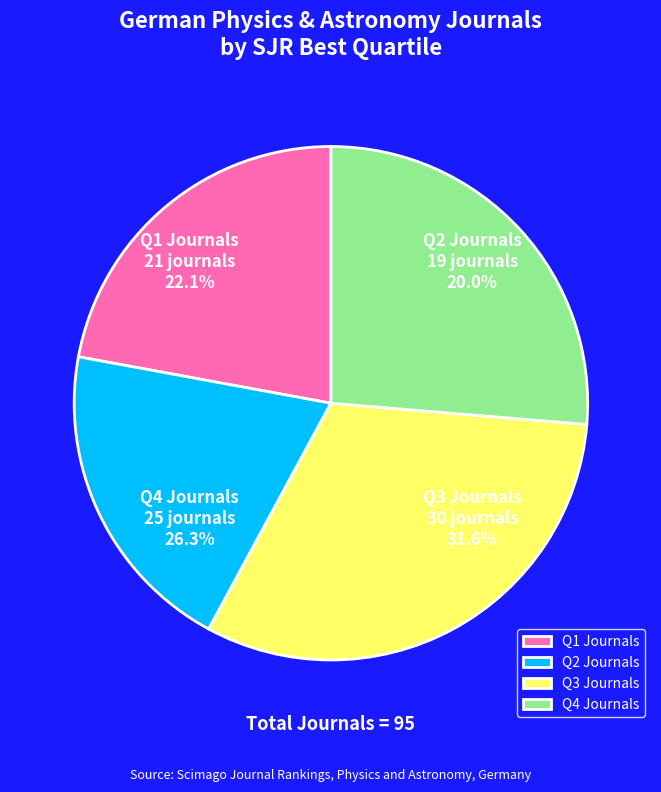

Which has a higher value, Q3 or Q2?

Q3